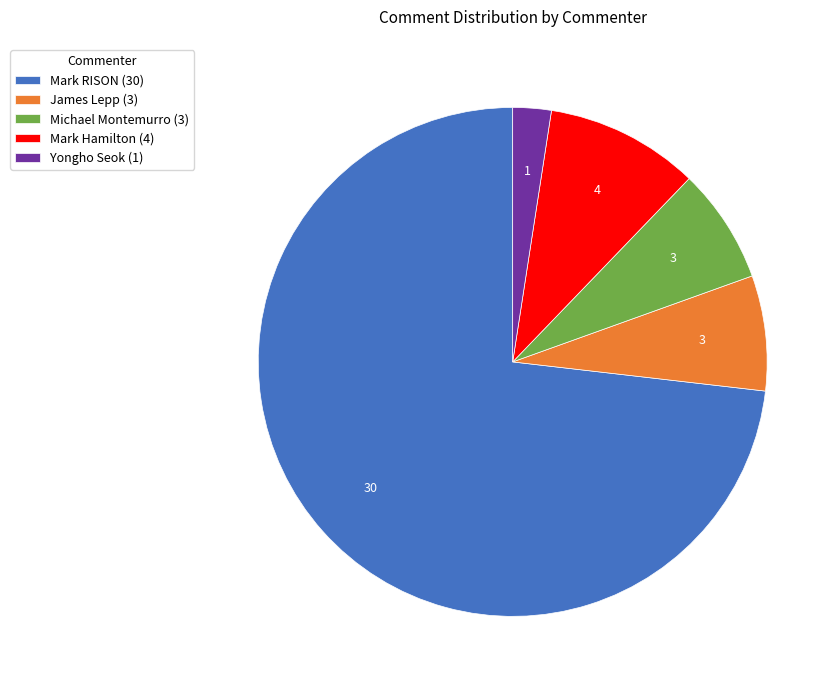

Is it true that Mark RISON (30) is 88% of the pie?

False